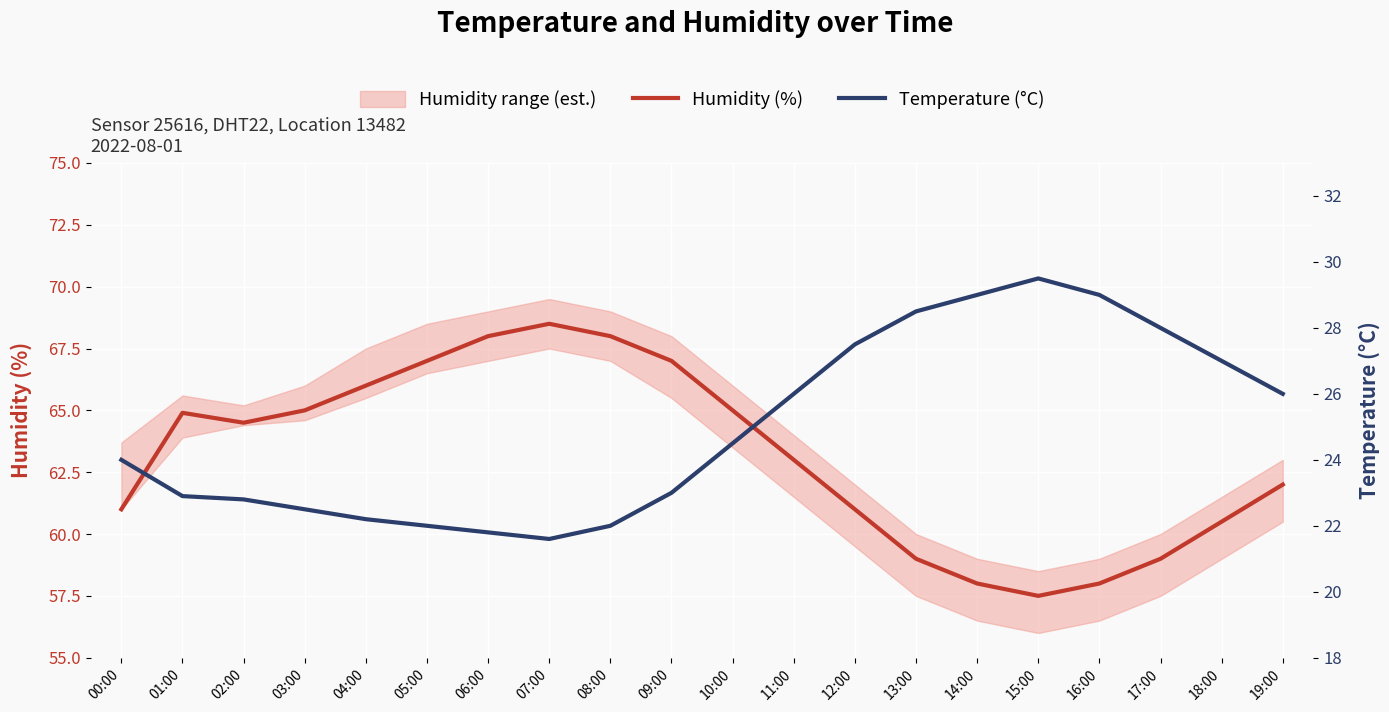

True or false: Humidity (%) has a value of 40.8 at 07:00.

False